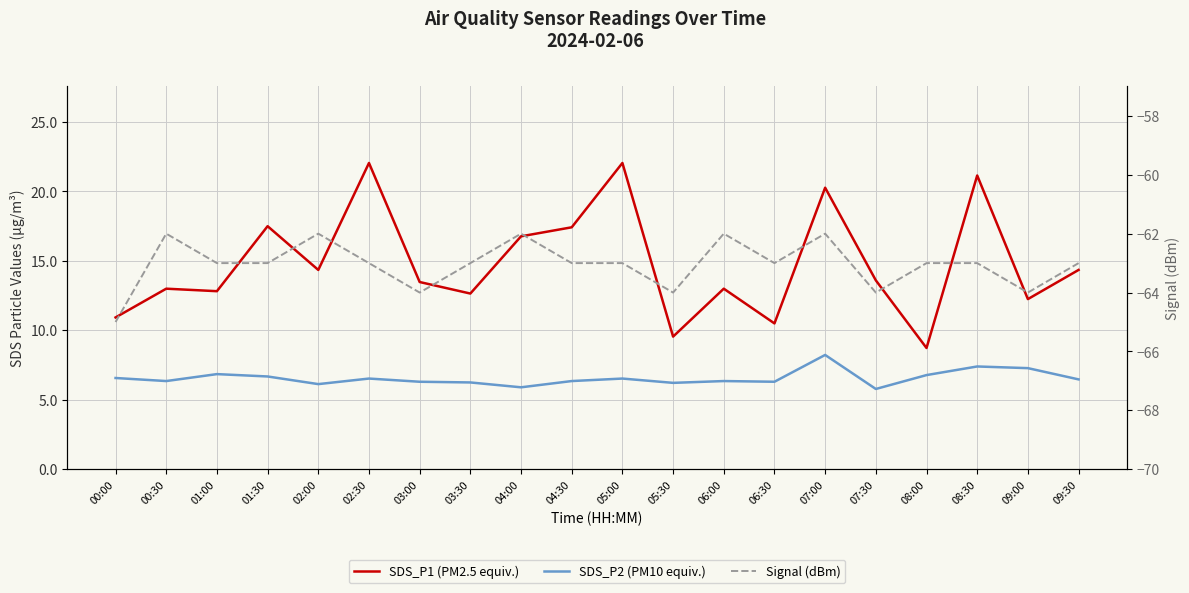

In SDS_P2 (PM10 equiv.), how many points are higher than both neighbors (excluding endpoints)?

6